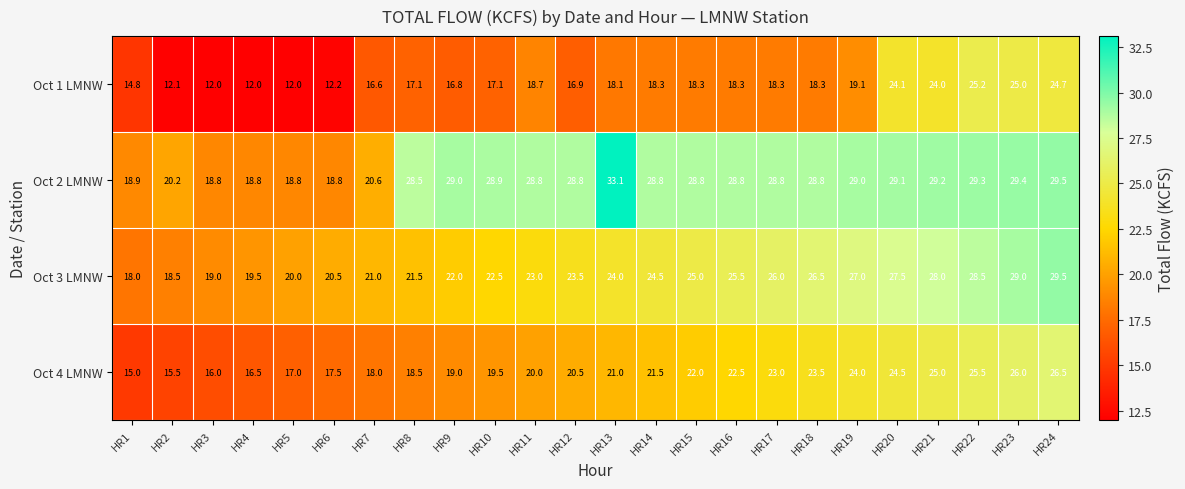

What is the difference between the maximum and second lowest values in the Oct 2 LMNW series?

14.3